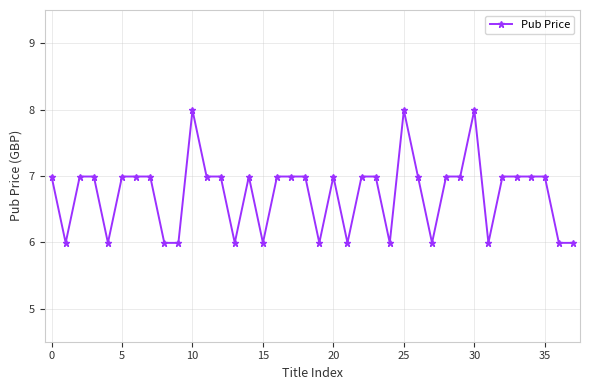

What is the average value?

6.7